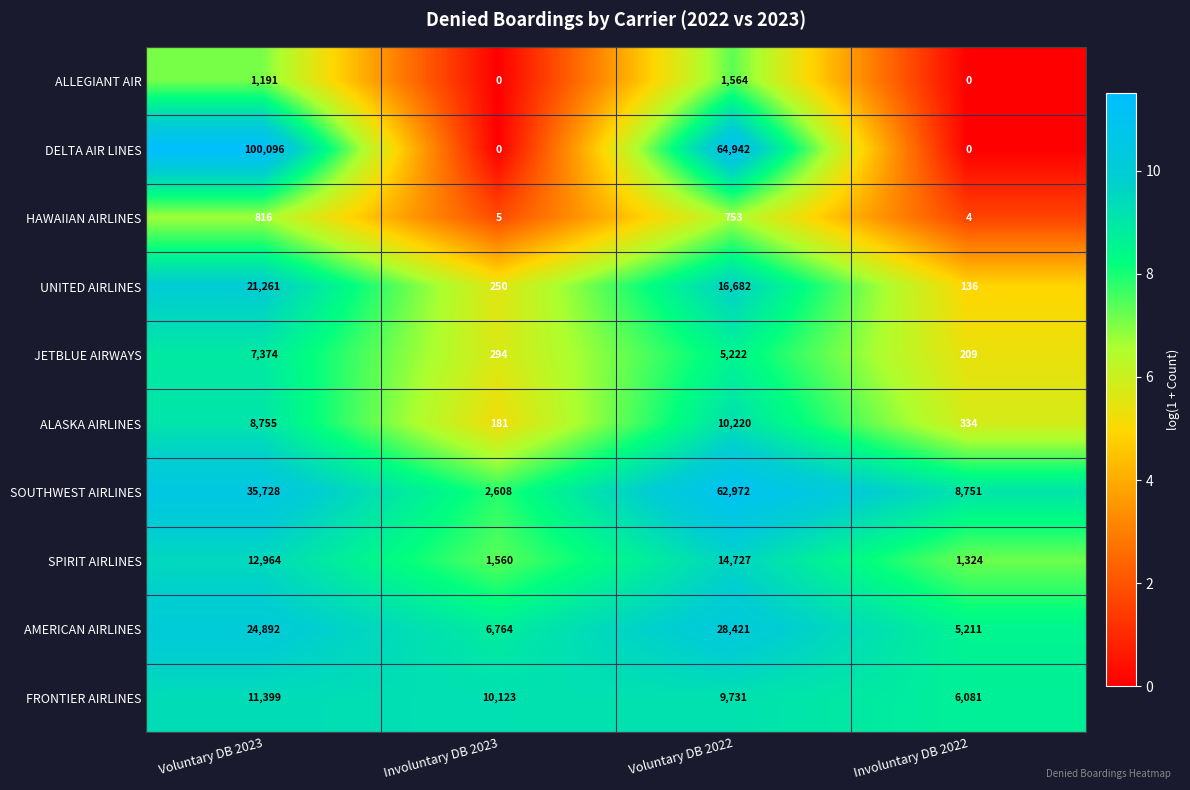

What is the difference between the highest and lowest values at Involuntary DB 2023?

10123